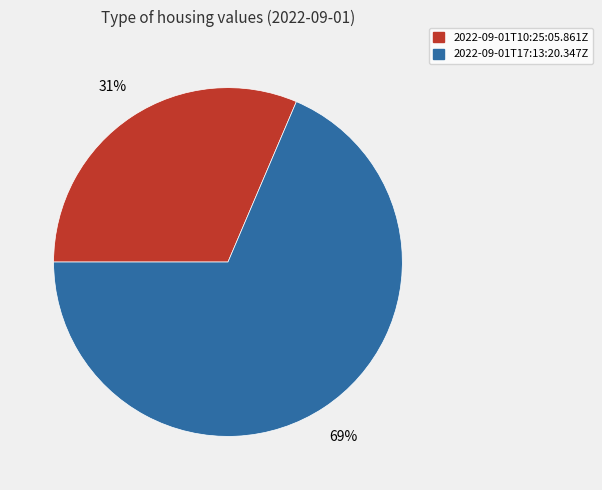

What is the smallest slice in the pie chart?

2022-09-01T10:25:05.861Z